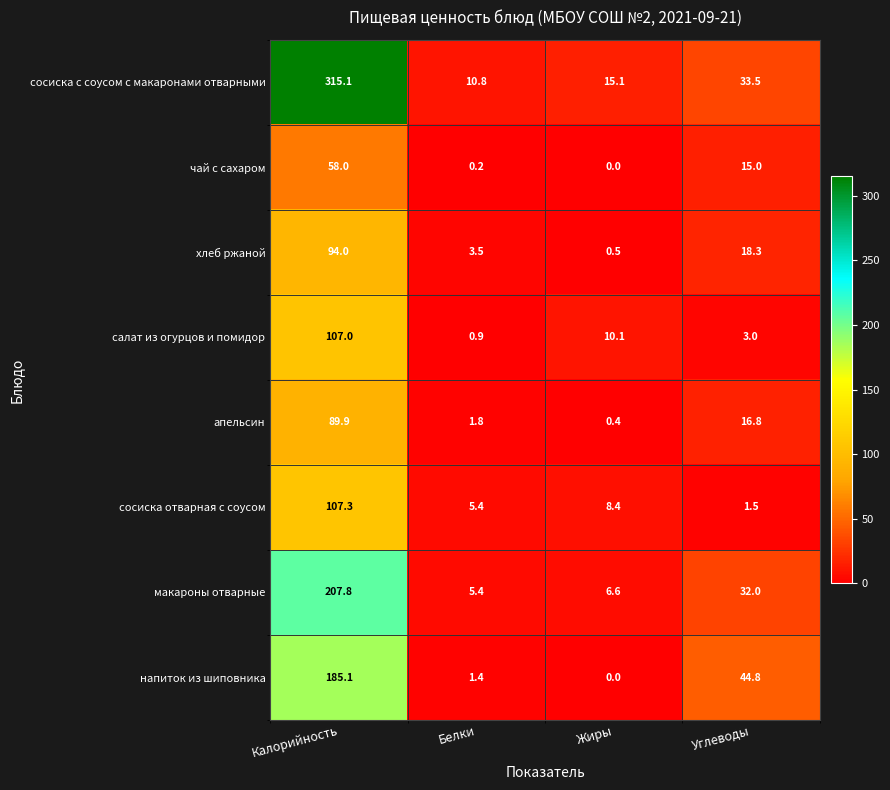

Which series has the widest spread of values?

сосиска с соусом с макаронами отварными